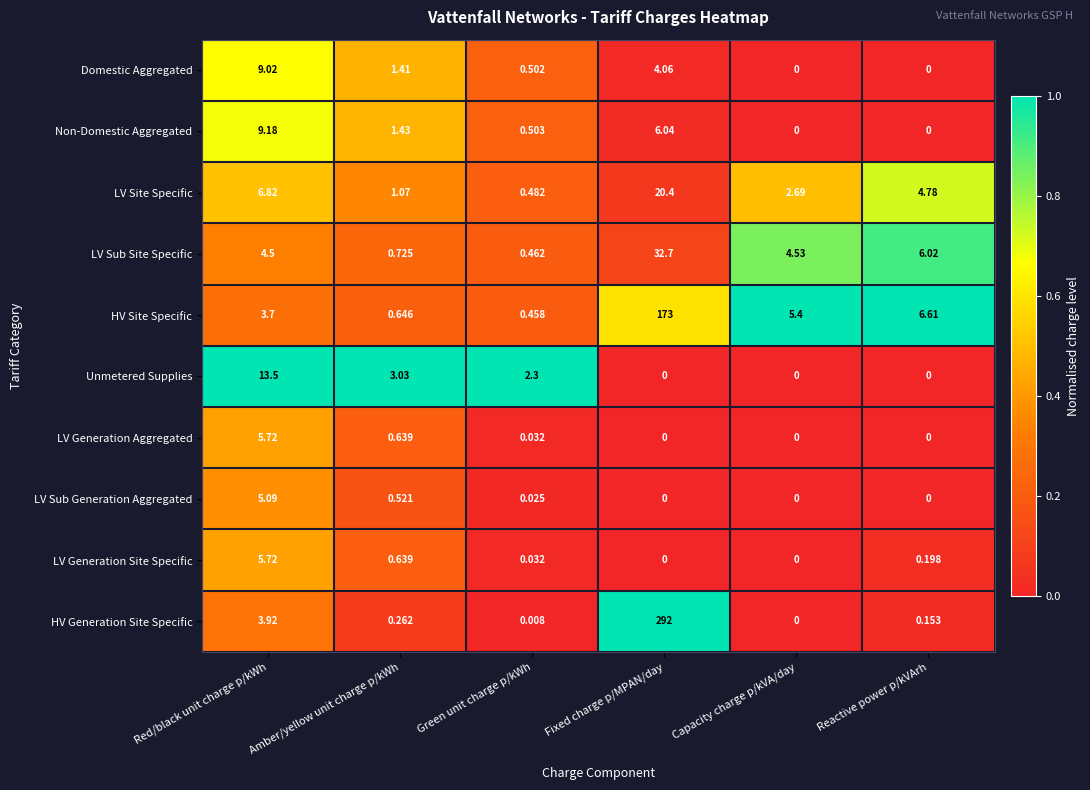

Which series has the widest spread of values?

HV Generation Site Specific